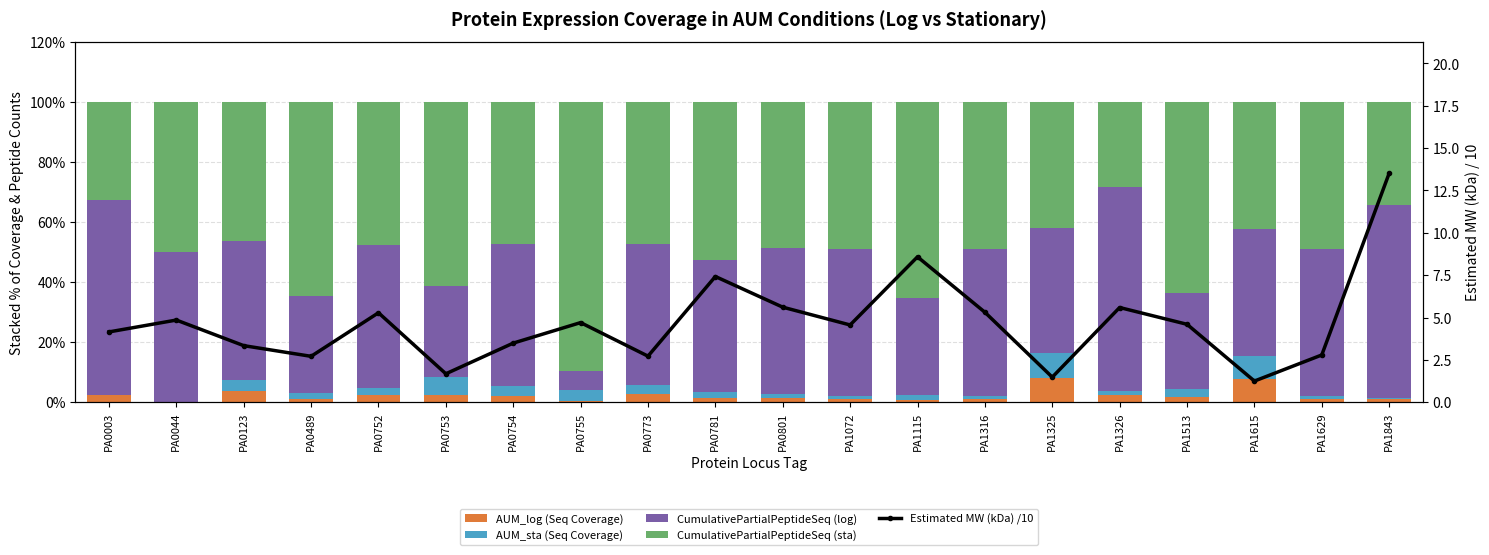

What is the spread (max minus min) of values at PA0044?

50.0